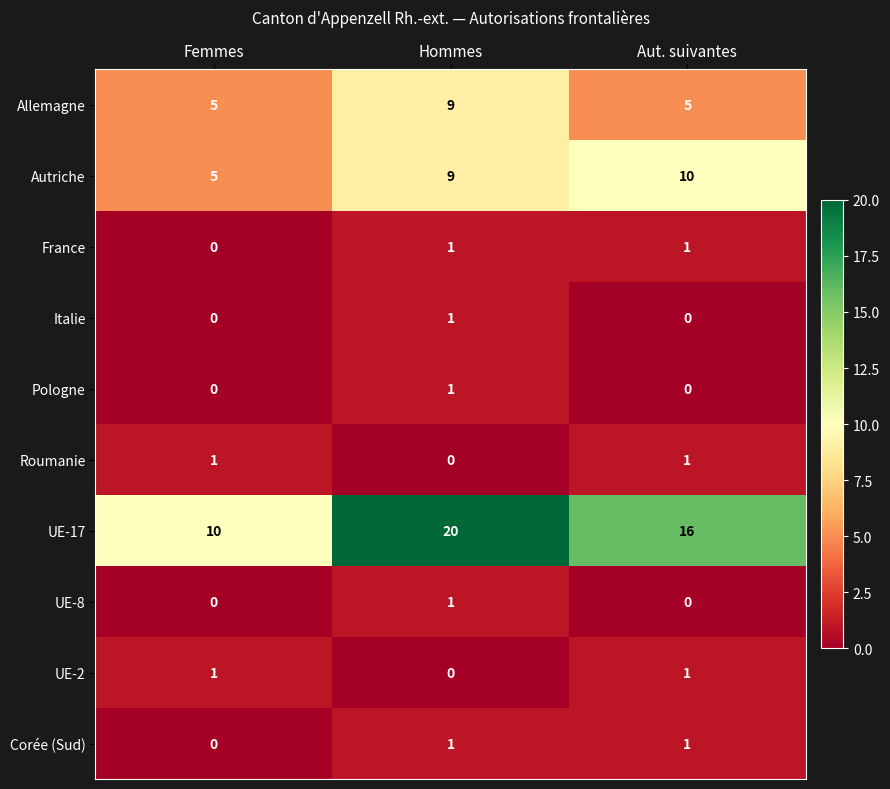

How many UE-17 values are between 10 and 20?

3